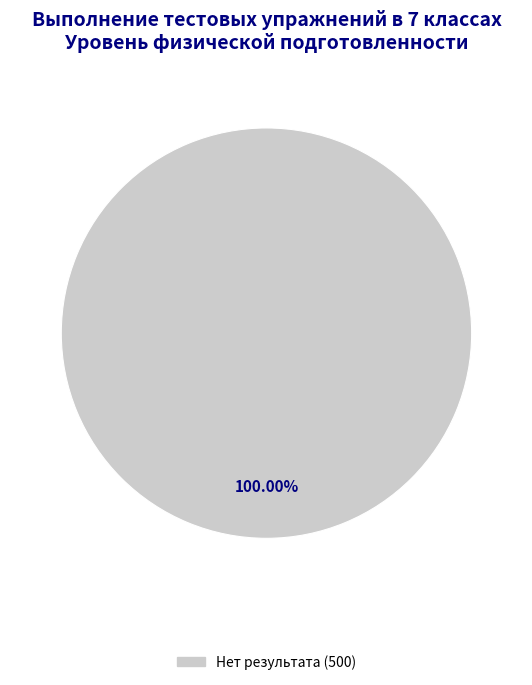

Does any single category account for the majority?

Yes